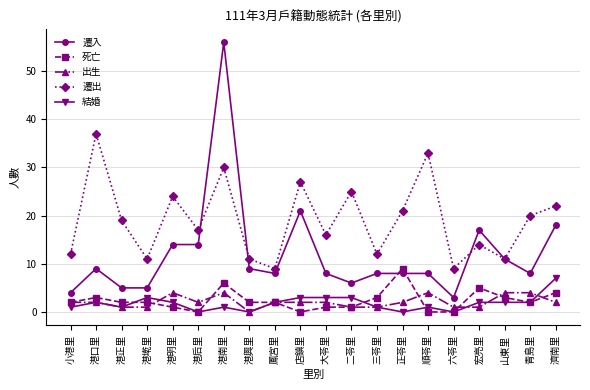

True or false: 結婚 and 遷出 cross at least once.

False